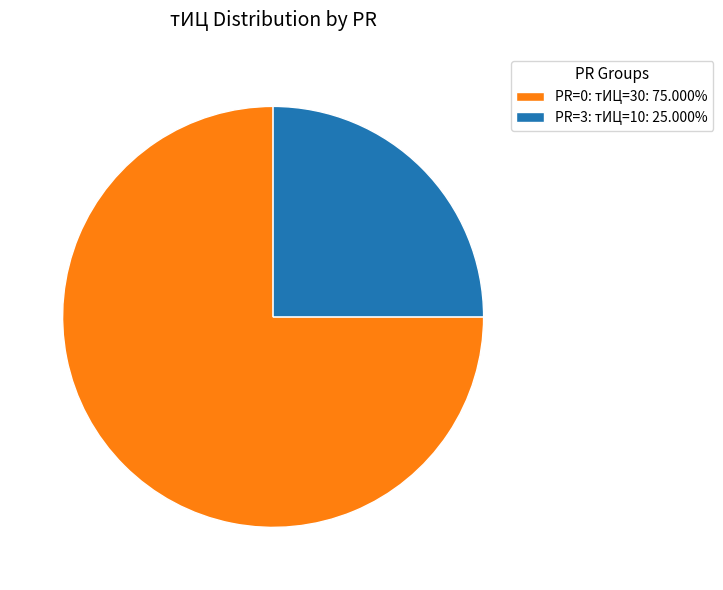

Is PR=0: тИЦ=30: 75.000% the majority of the pie?

Yes